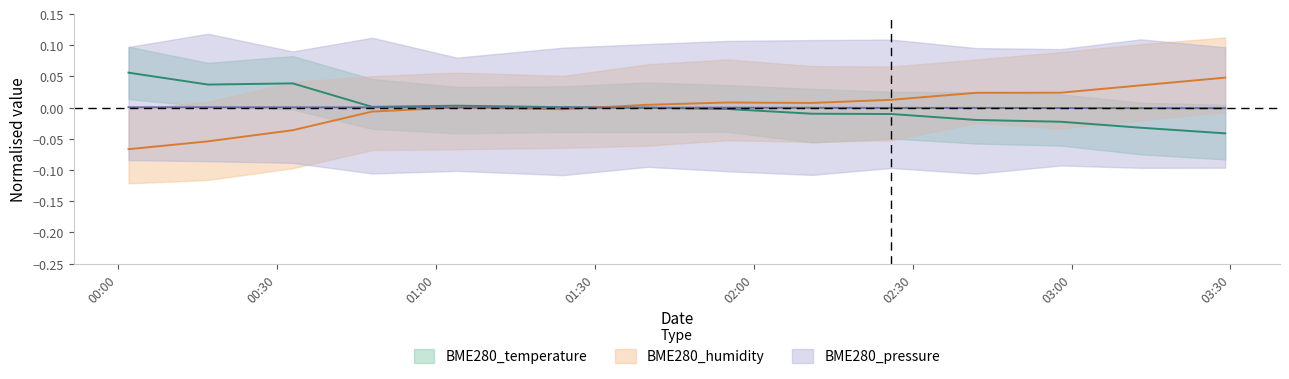

Rank the series at BME280_pressure from lowest to highest value.

BME280_humidity, BME280_pressure, BME280_temperature